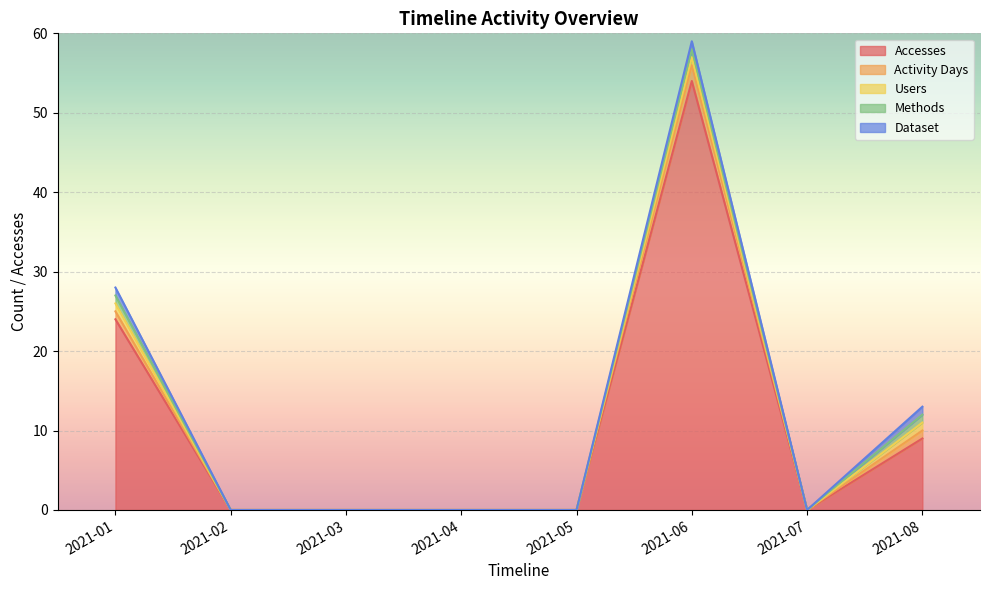

How many distinct data groups are displayed?

5